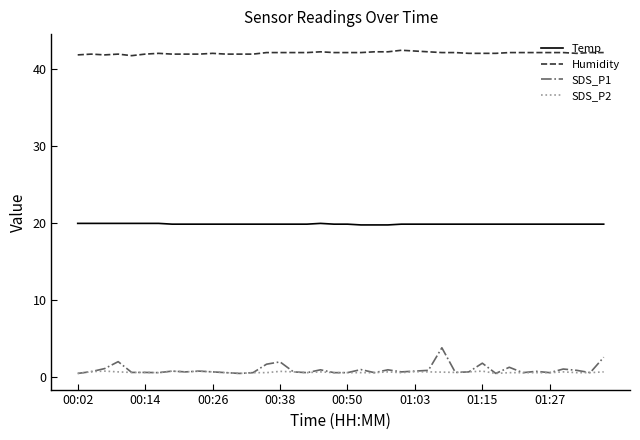

What is the minimum value shown in the chart?

0.4